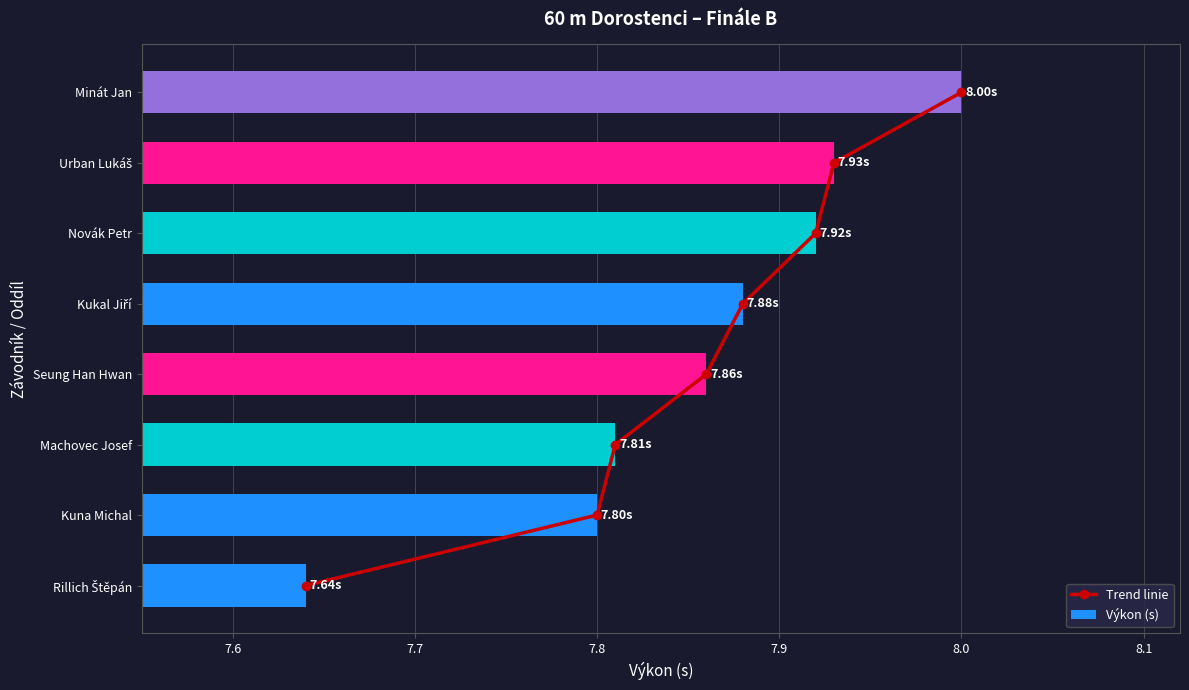

At how many categories does at least one series exceed 6?

8